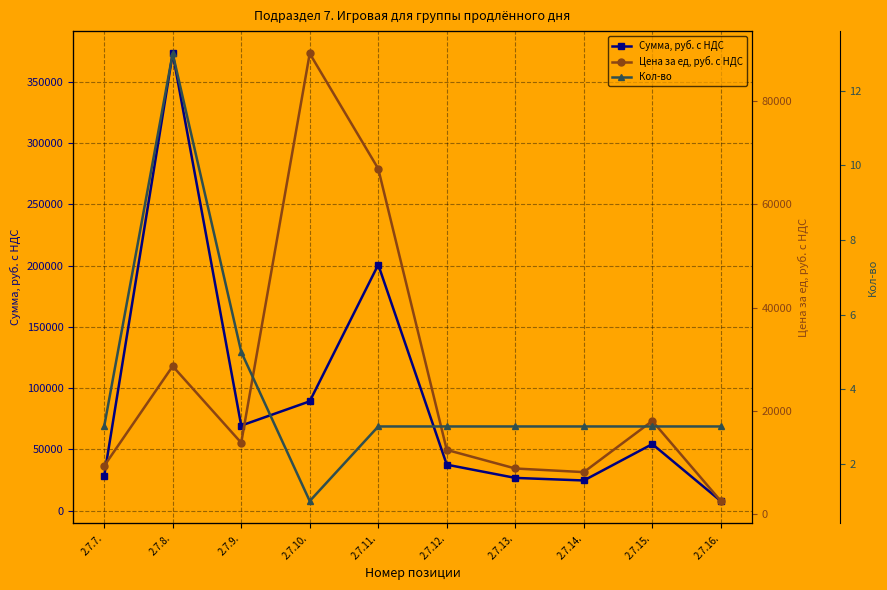

How many distinct data groups are displayed?

3